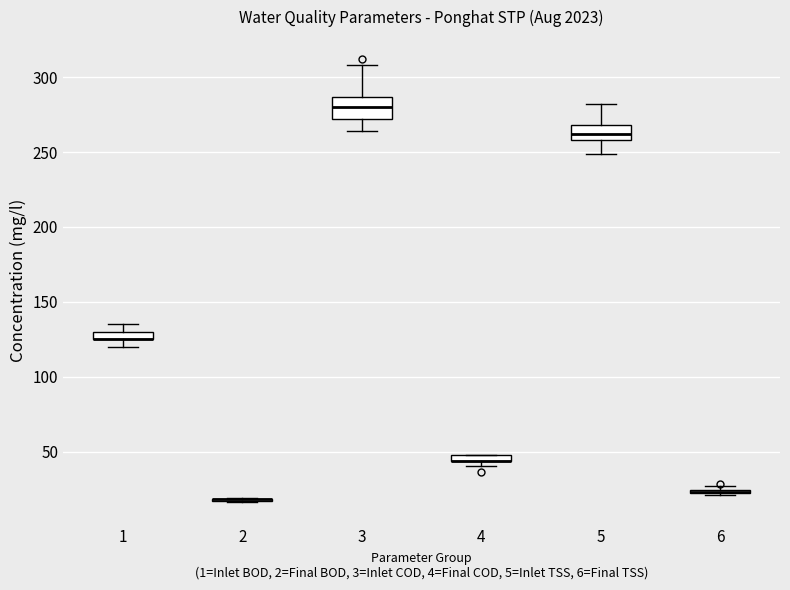

Which box is the tallest, from its lower edge to its upper edge?

3